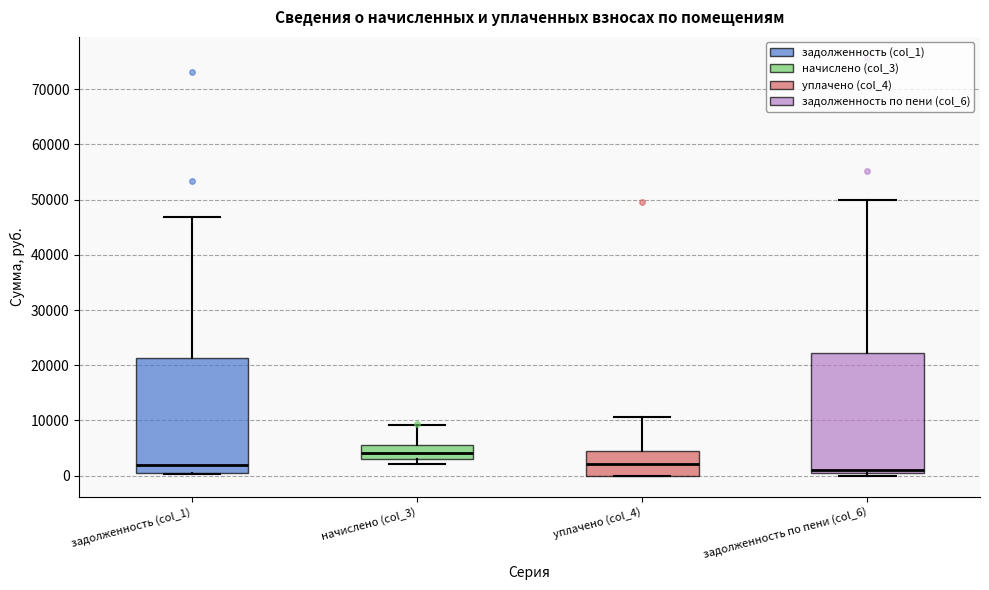

Reading left to right, read every box against the y-axis: the position of its median line, the range the box covers, and the ends of its whiskers. The values are not printed on the chart, so give them approximately, as read against the axis.

задолженность (col_1): median 2000, box 0 to 21000, whiskers 0 to 47000
начислено (col_3): median 4000, box 3000 to 6000, whiskers 2000 to 9000
уплачено (col_4): median 2000, box 0 to 4000, whiskers 0 to 11000
задолженность по пени (col_6): median 1000, box 0 to 22000, whiskers 0 (just below the box's lower edge) to 50000